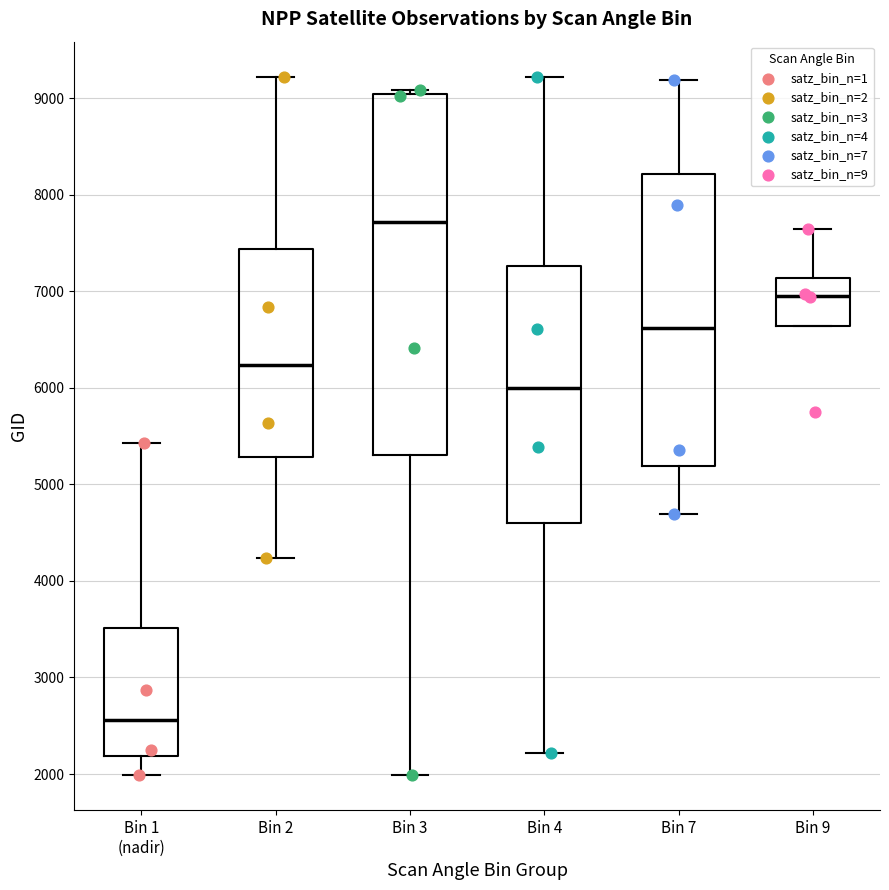

Comparing the boxes themselves (not the whiskers), which one is the tallest?

Bin 3